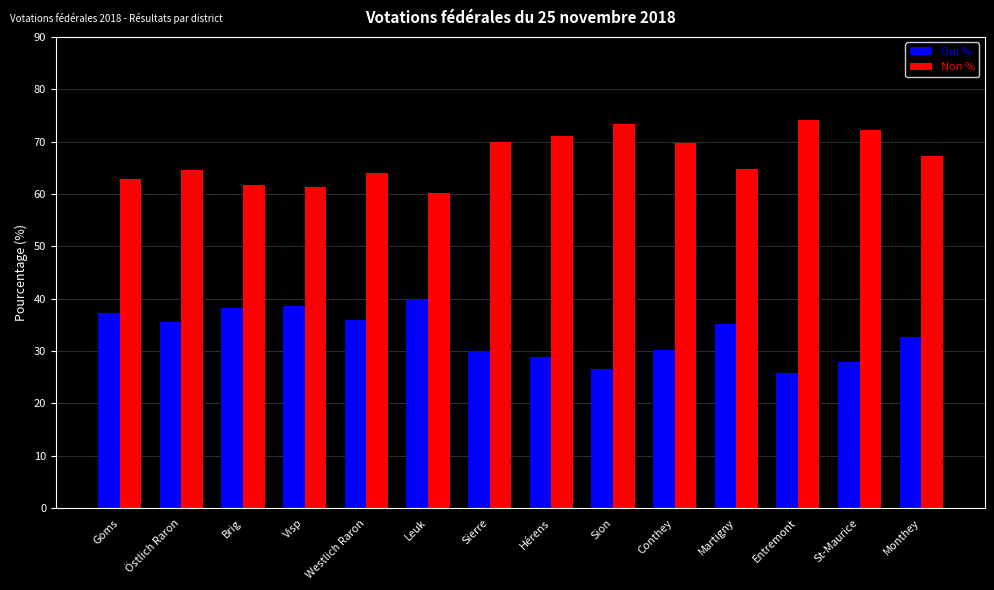

At how many categories does at least one series exceed 46?

14